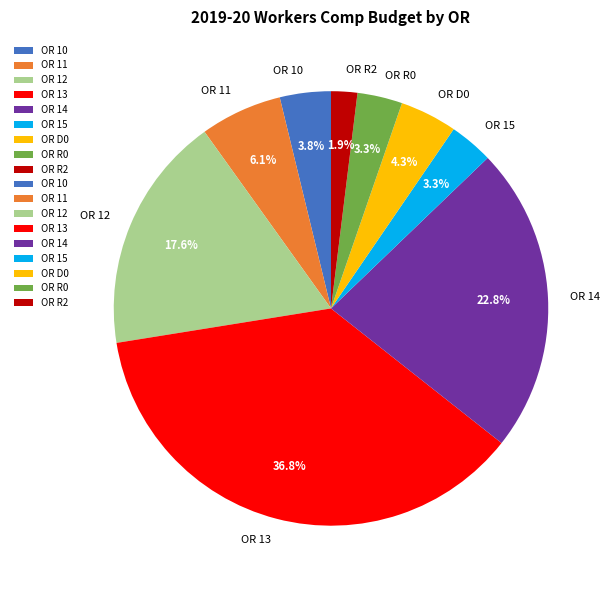

Count the number of slices in the pie.

9